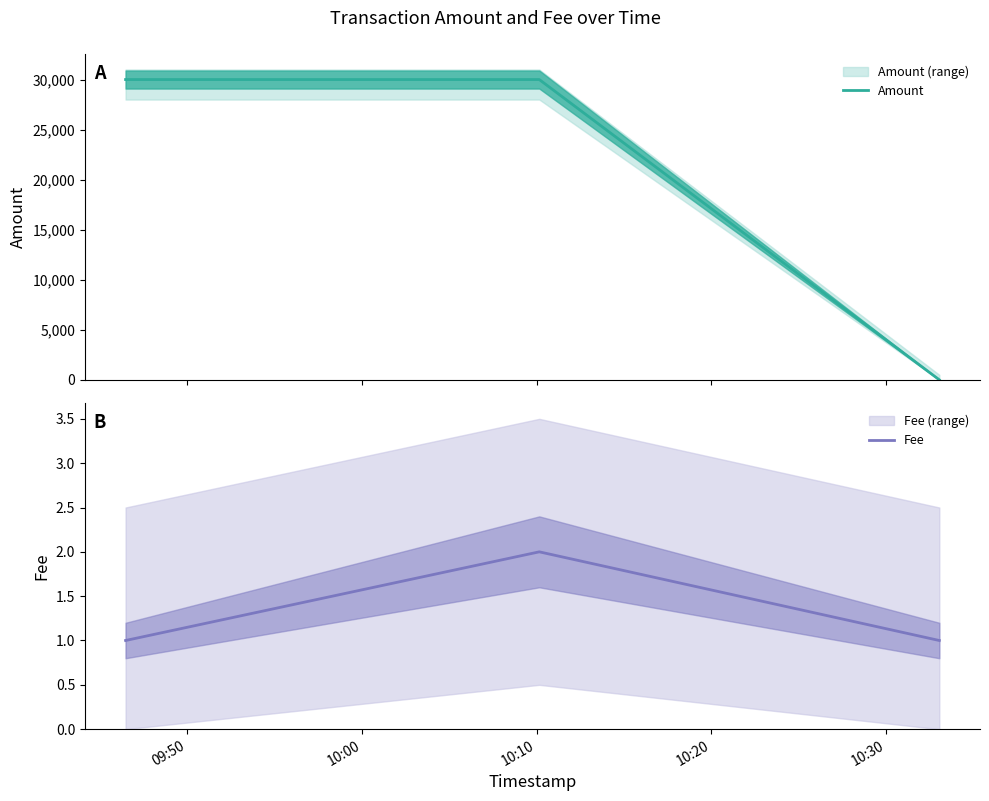

How many data points does each series have?

3